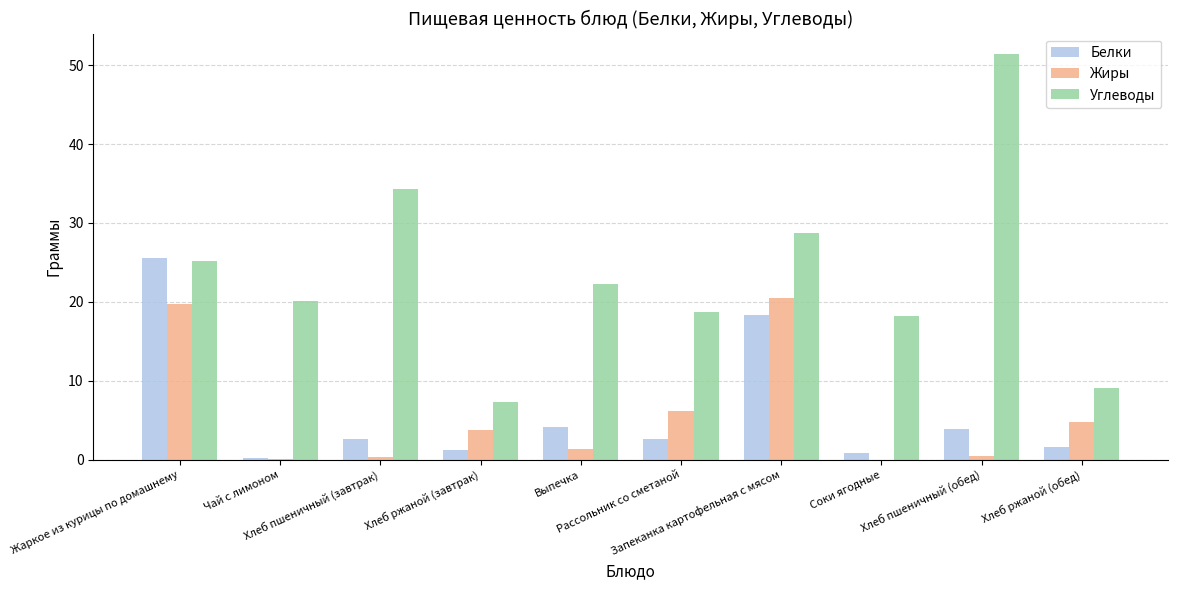

The Углеводы series shows 3.0 at Хлеб ржаной (обед). True or false?

False